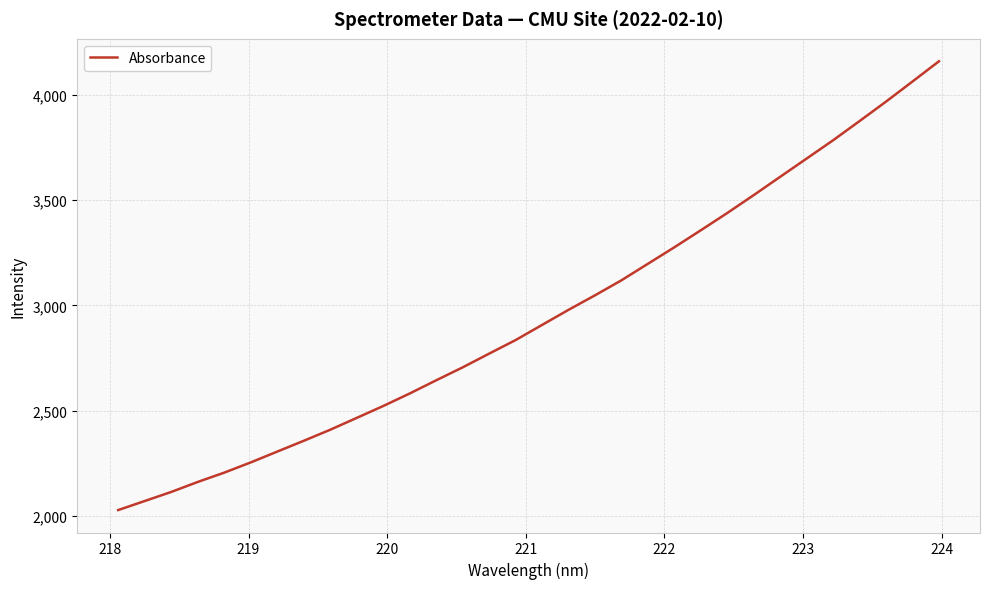

What is the maximum value shown in the chart?

4158.9